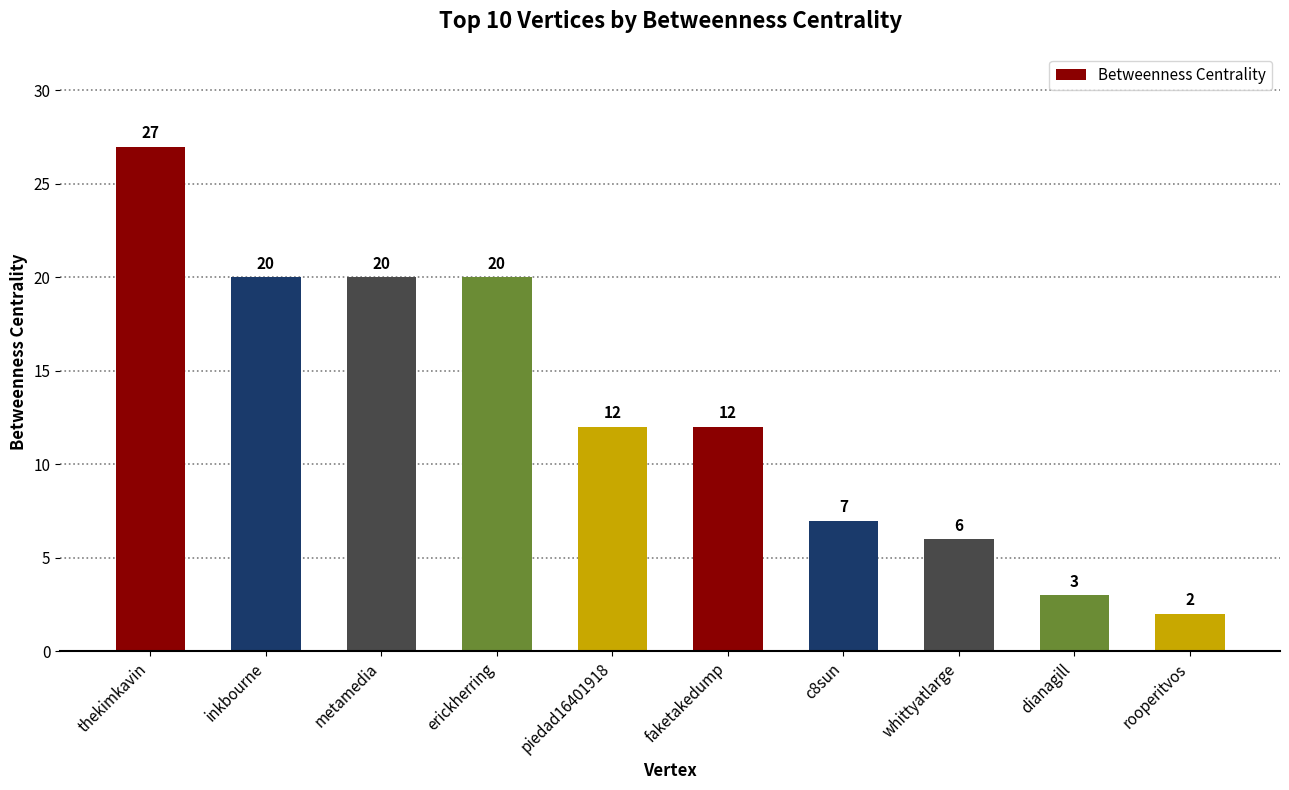

At which label does the data first exceed 12?

thekimkavin